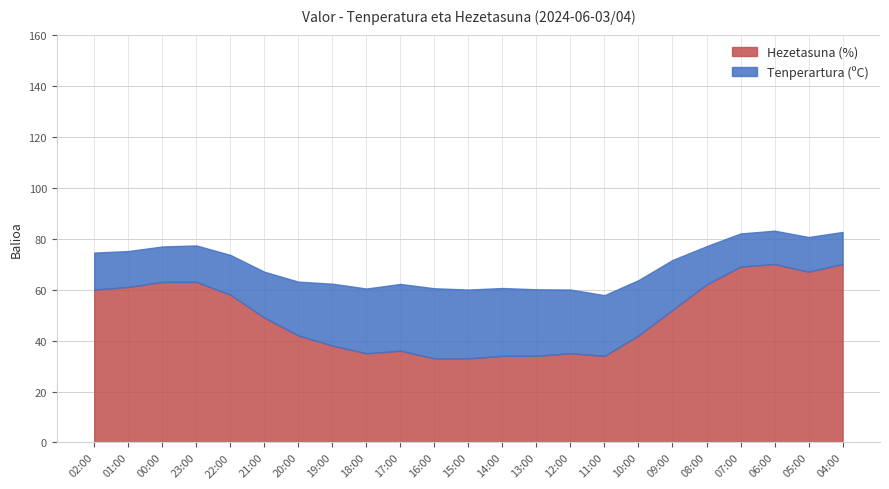

At which label is Hezetasuna (%) closest to 51?

09:00